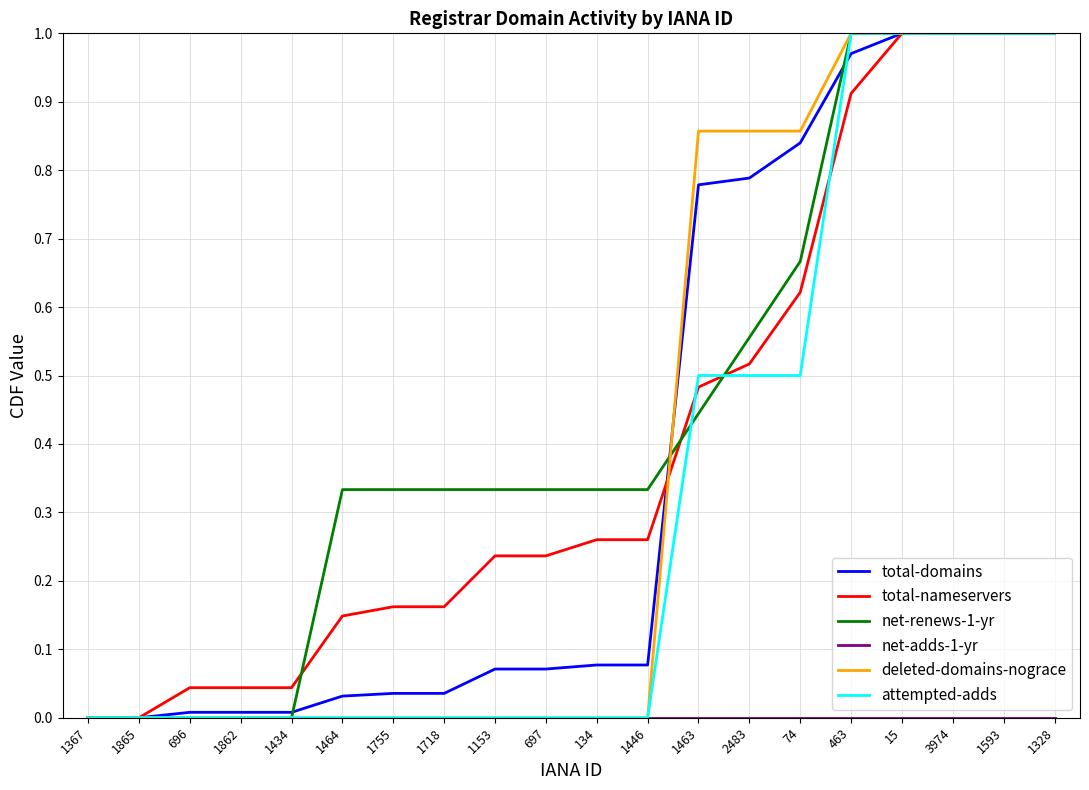

The value of deleted-domains-nograce at 1865 is 0.0. True or false?

True